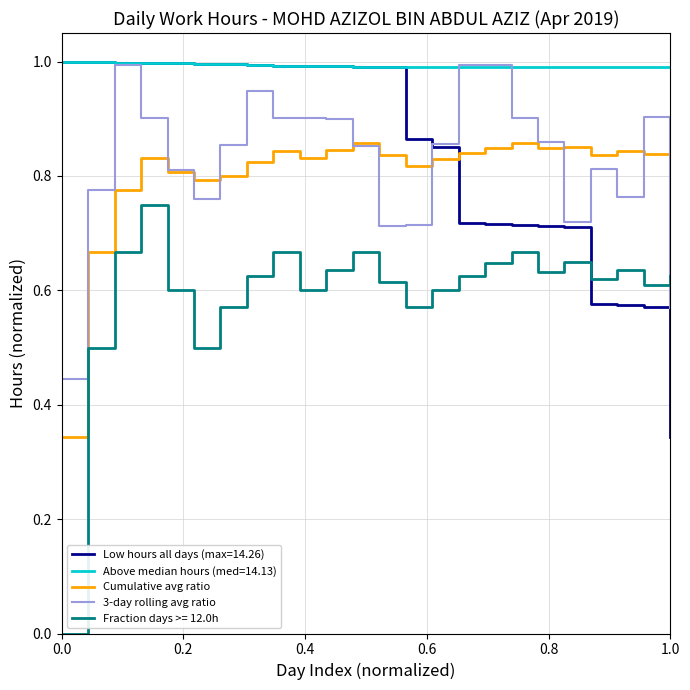

Which series has the largest total across all categories?

Above median hours (med=14.13)